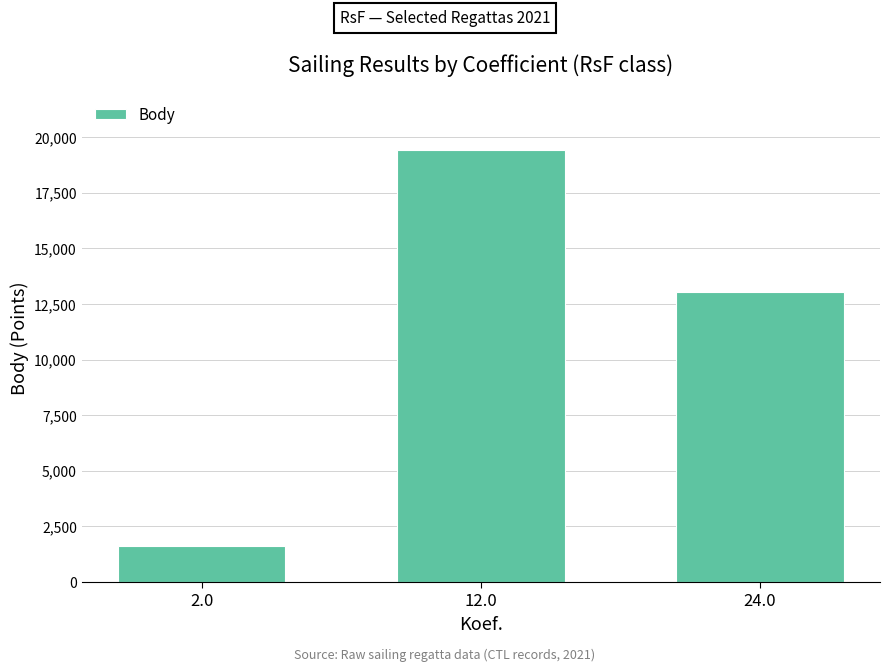

Rank the categories by value from highest to lowest.

12.0, 24.0, 2.0